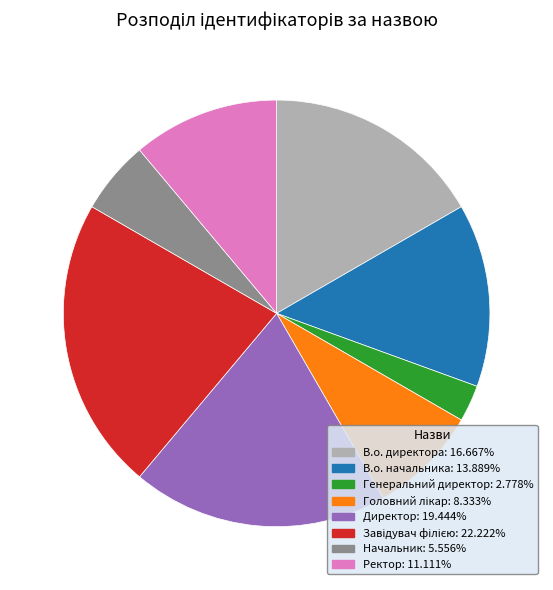

Is the sum of В.о. директора and Ректор greater than half?

No